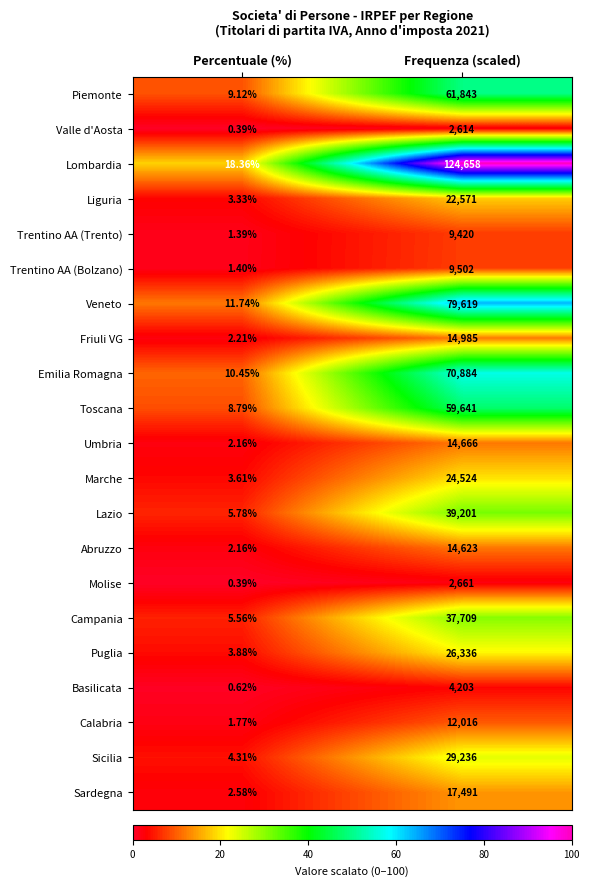

Which category has the lowest value in the Puglia series?

Percentuale (%)